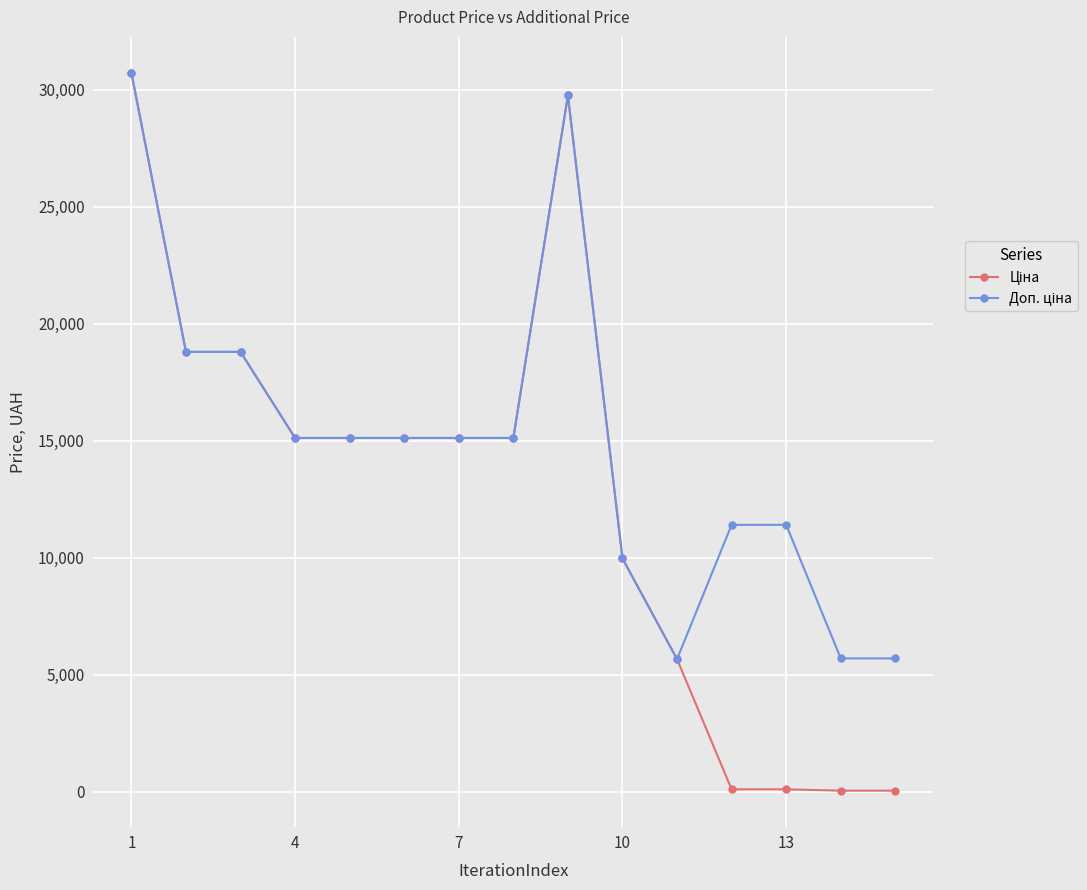

What is the greatest value displayed?

30717.1